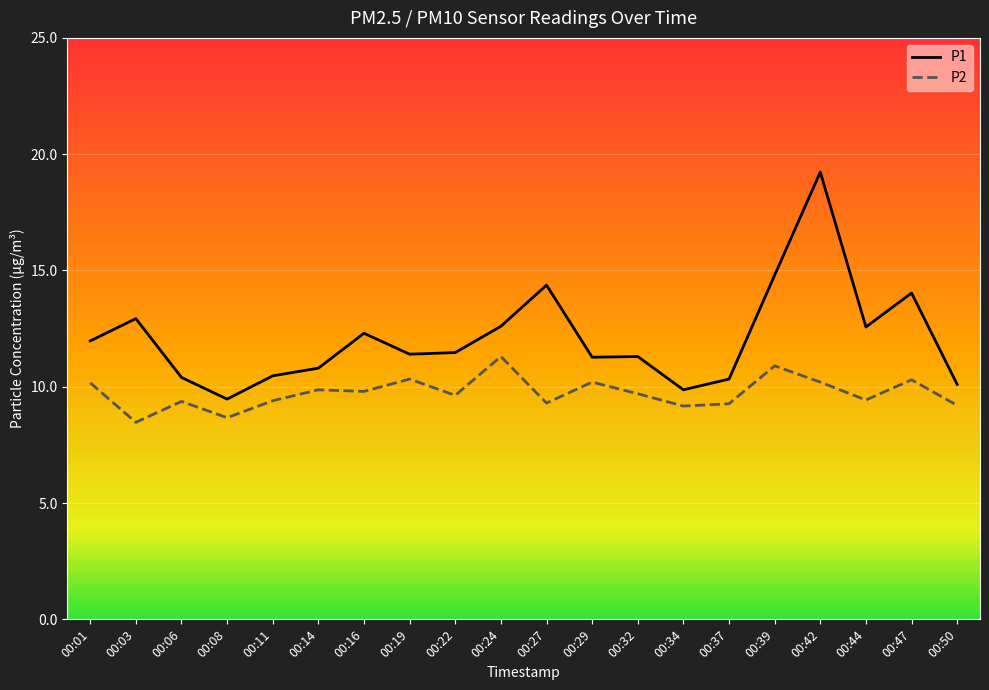

How many values in the P1 series are below 11?

7